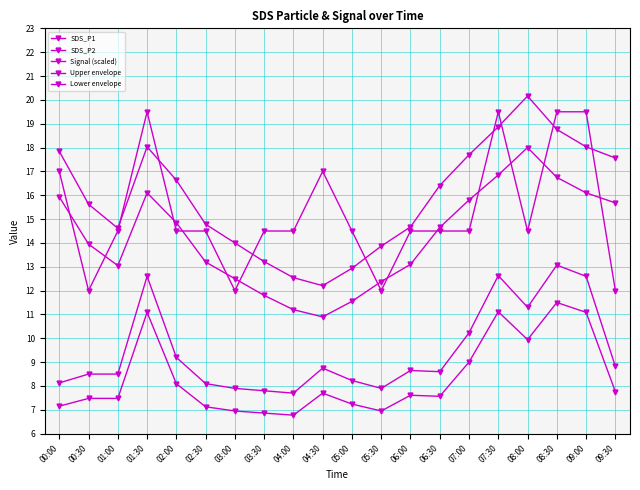

Is this an area chart (filled region under the line)?

No